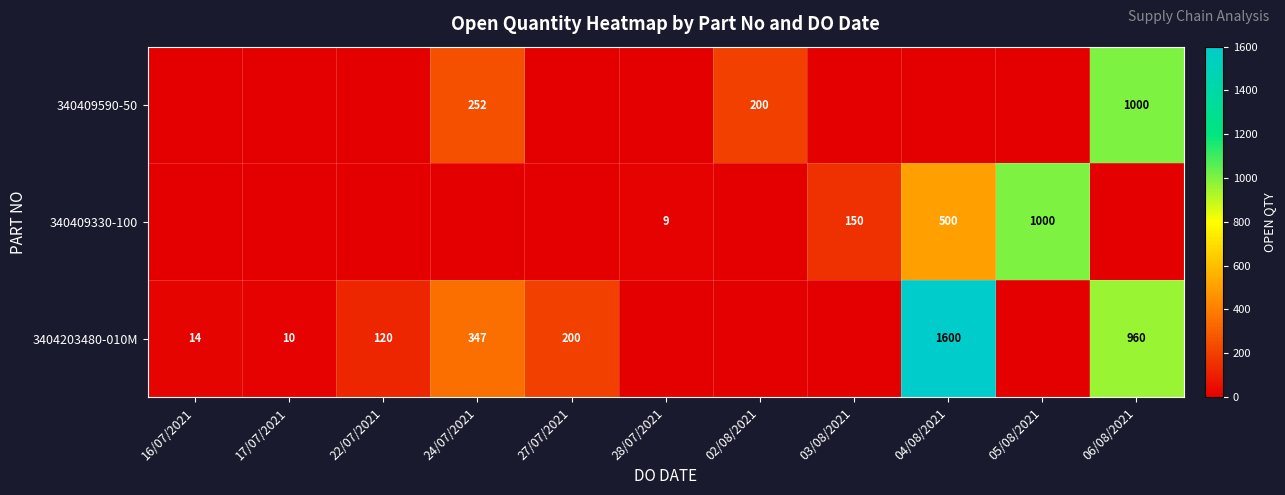

True or false: 340409590-50 has a value of 200 at 02/08/2021.

True